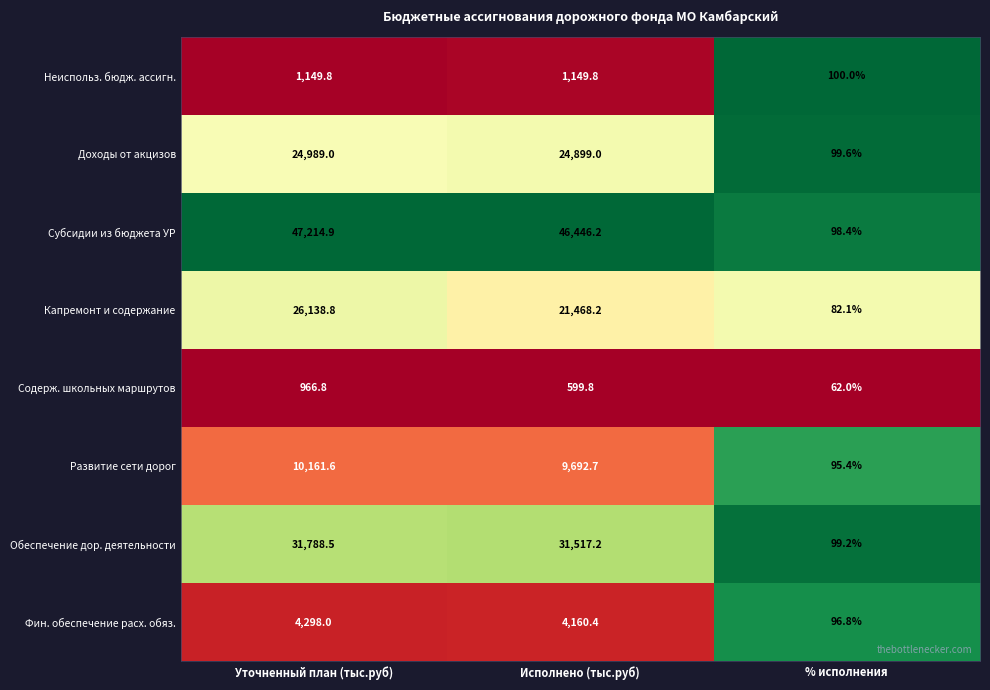

Is it true that Субсидии из бюджета УР equals 66613.9 at Исполнено (тыс.руб)?

False